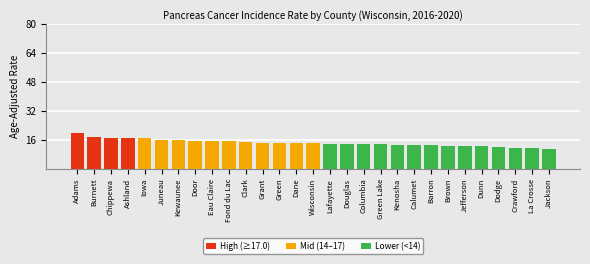

The value at Green is 14.1. True or false?

True